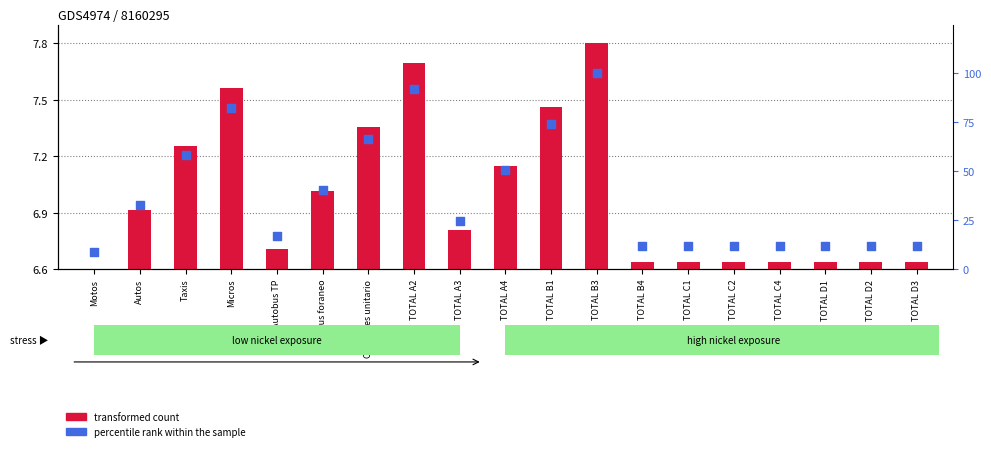

What are all the series names shown in the legend?

transformed count, percentile rank within the sample